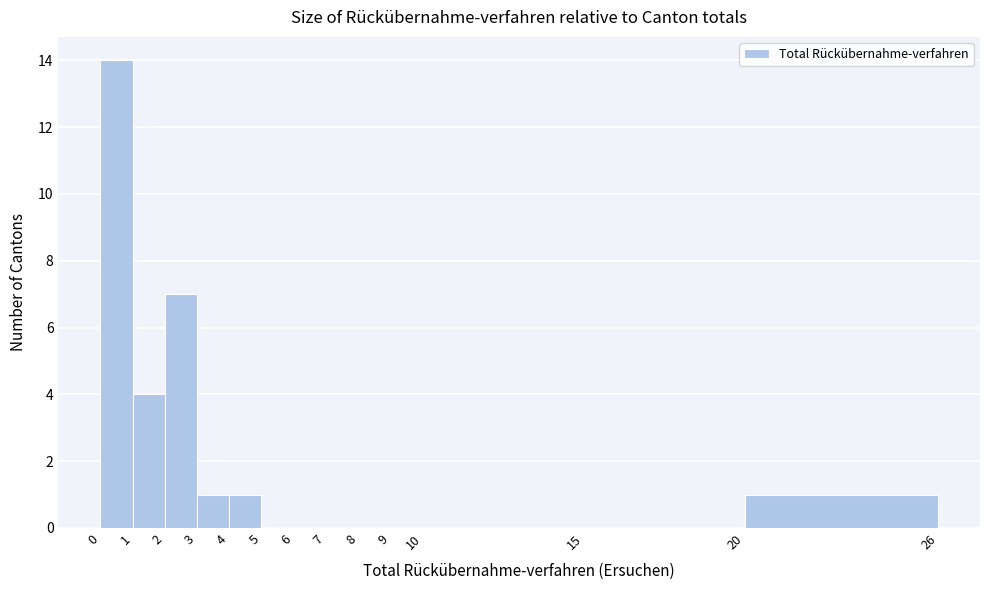

Reading left to right, transcribe this chart: for each bar, give the range it covers on the x-axis and its height. The values are not printed on the chart, so give them approximately, as read against the axis.

0 to 1: 14
1 to 2: 4
2 to 3: 7
3 to 4: 1
4 to 5: 1
5 to 6: 0
6 to 7: 0
7 to 8: 0
8 to 9: 0
9 to 10: 0
10 to 15: 0
15 to 20: 0
20 to 26: 1